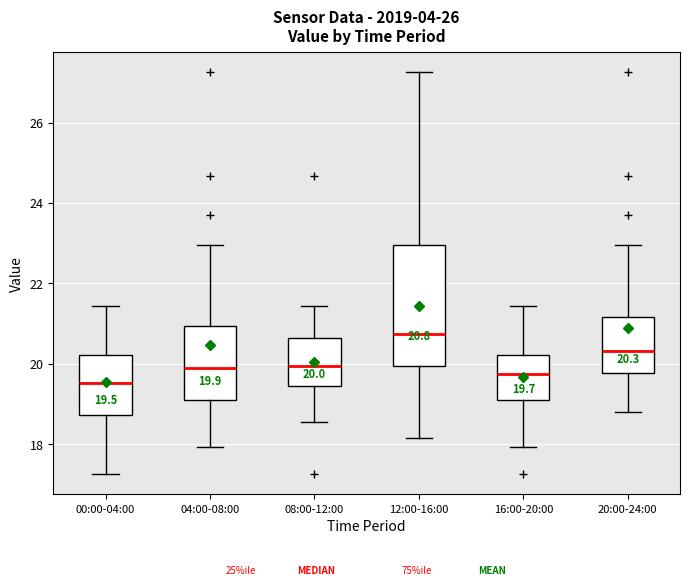

Which box is the tallest, from its lower edge to its upper edge?

12:00-16:00